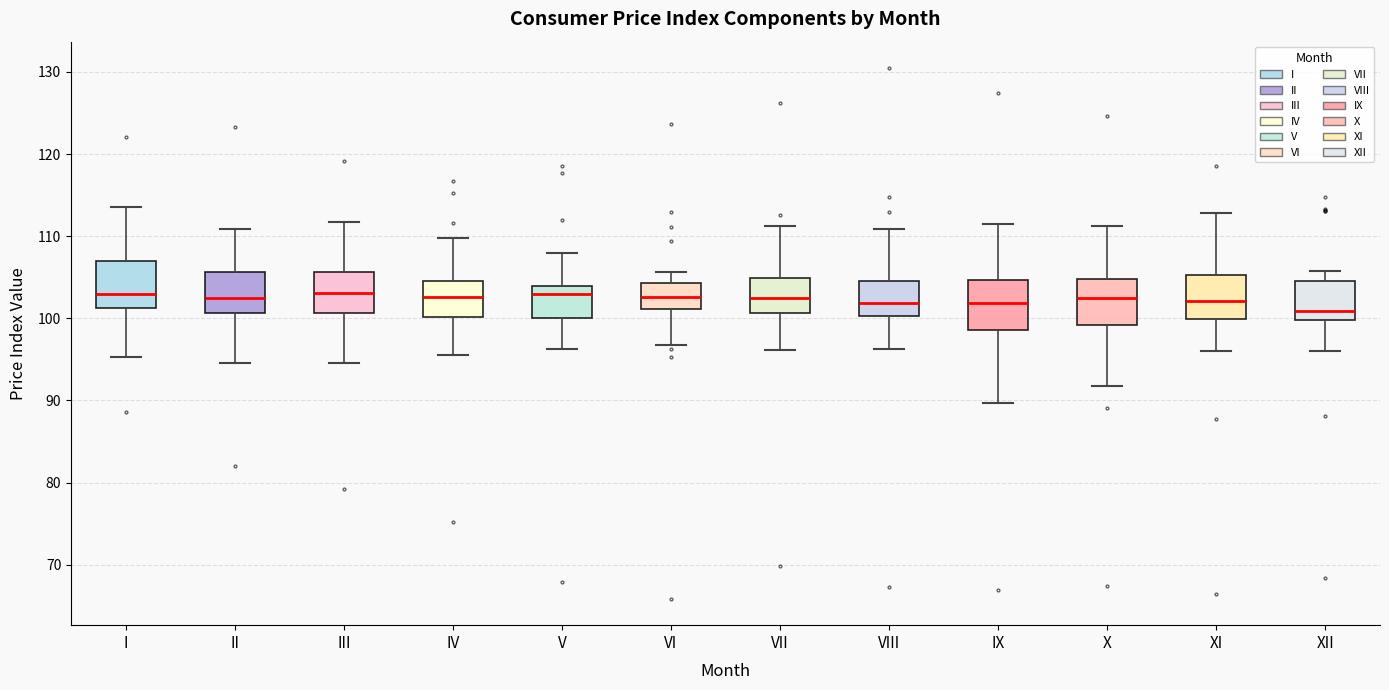

Where does the upper whisker of the box for XII end on the y-axis? The values are not printed on the chart, so give them approximately, as read against the axis.

106